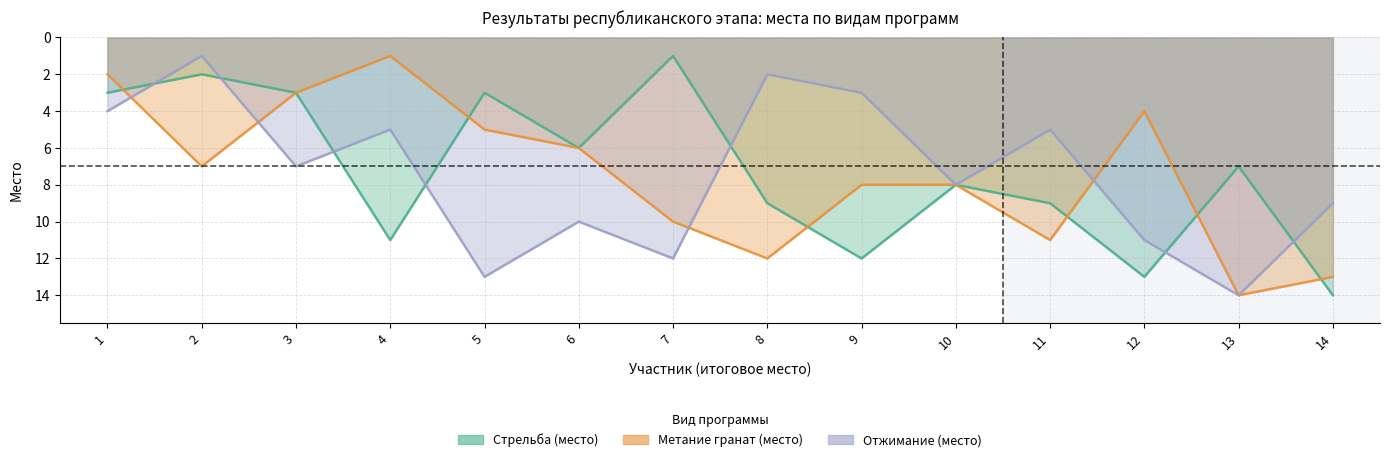

Reading right to left, what are all the values shown in this chart?

Стрельба (место): 14=14	13=7	12=13	11=9	10=8	9=12	8=9	7=1	6=6	5=3	4=11	3=3	2=2	1=3
Метание гранат (место): 14=13	13=14	12=4	11=11	10=8	9=8	8=12	7=10	6=6	5=5	4=1	3=3	2=7	1=2
Отжимание (место): 14=9	13=14	12=11	11=5	10=8	9=3	8=2	7=12	6=10	5=13	4=5	3=7	2=1	1=4